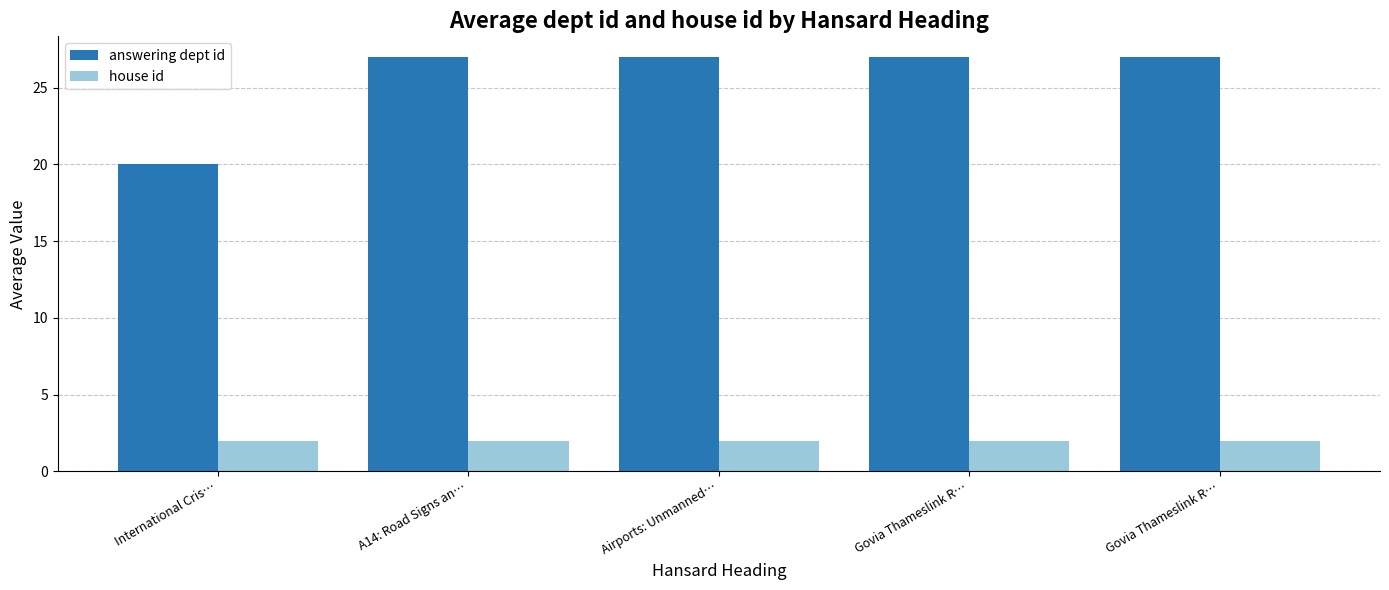

What are all the series names shown in the legend?

answering dept id, house id